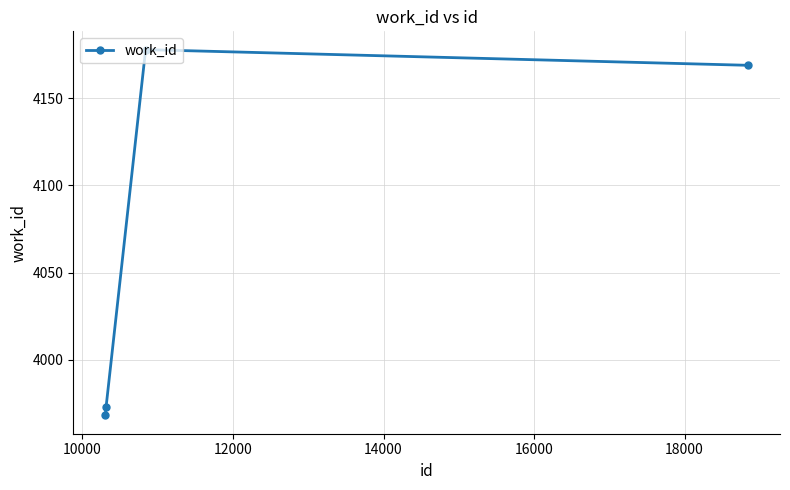

What is the sum of all values?

16288